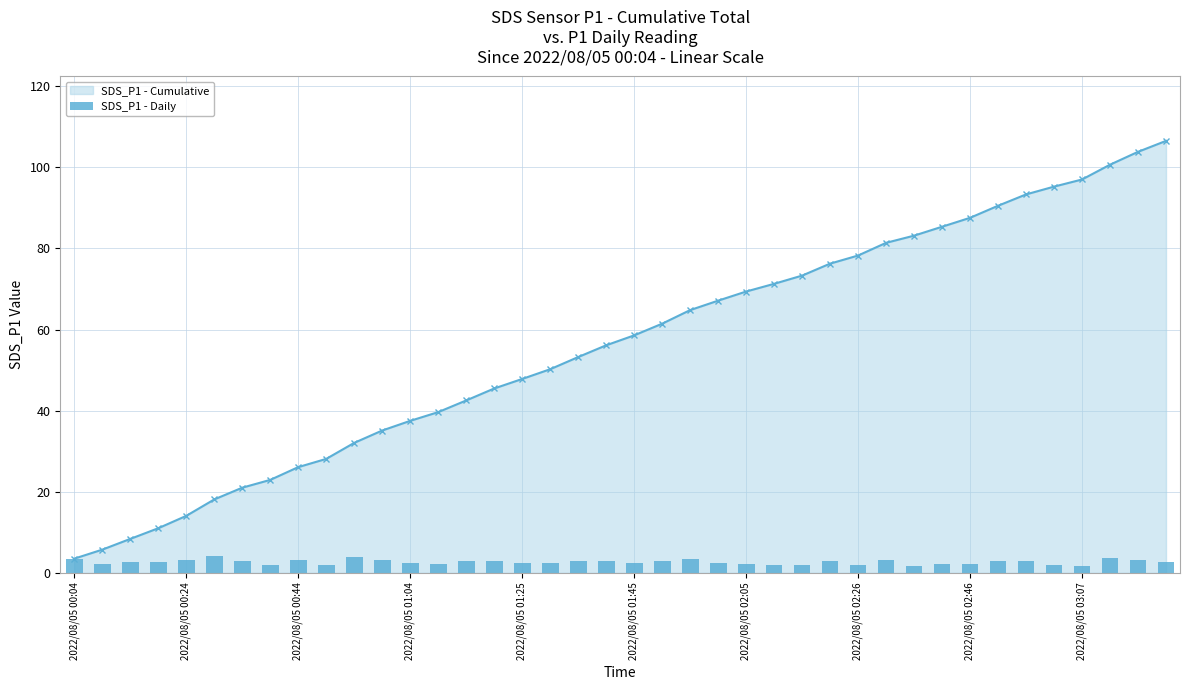

What position from the left is 10?

11